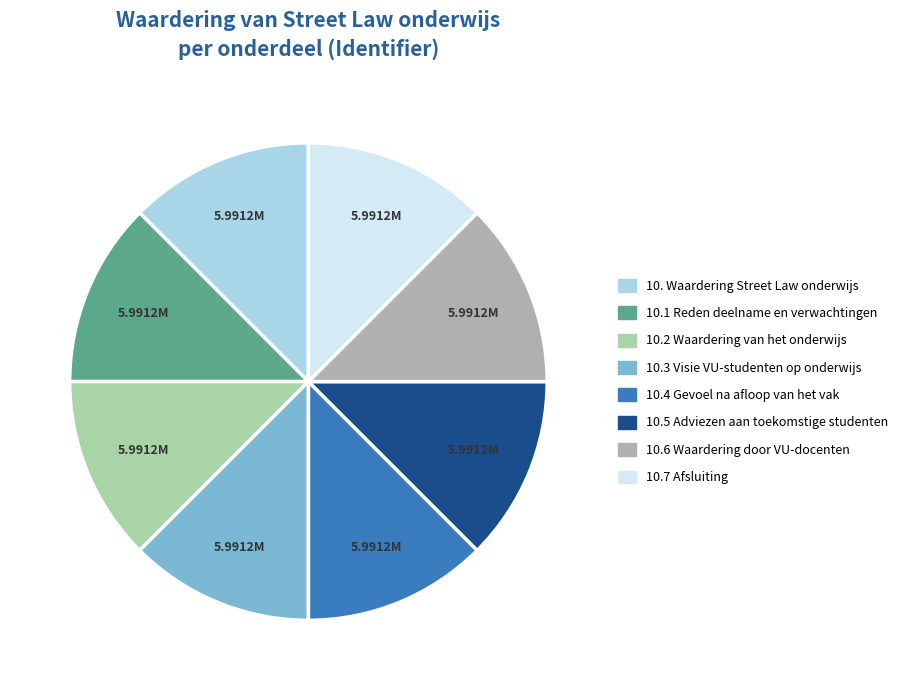

What percentage do 10.4 Gevoel na afloop van het vak and 10.7 Afsluiting together represent?

25.0%